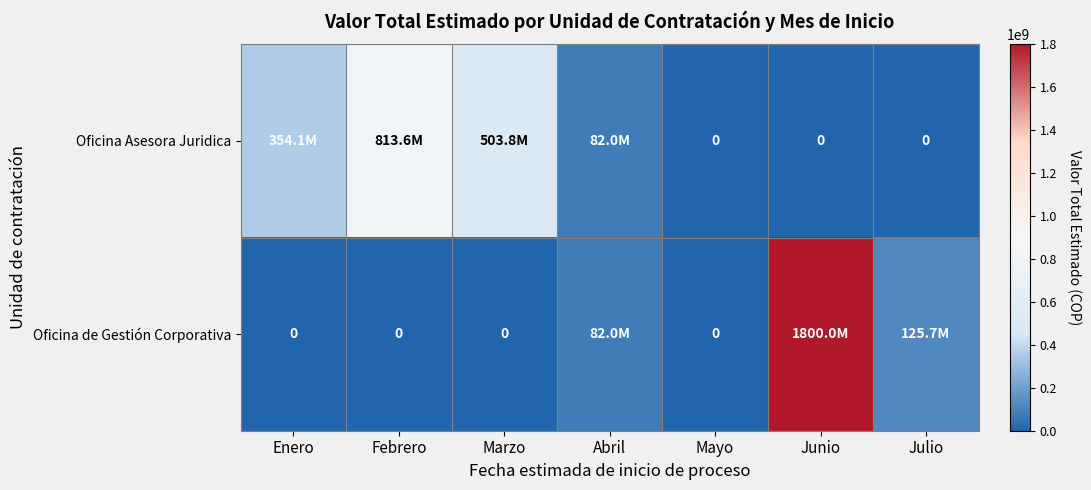

How many data points in Oficina de Gestión Corporativa are above 0?

3